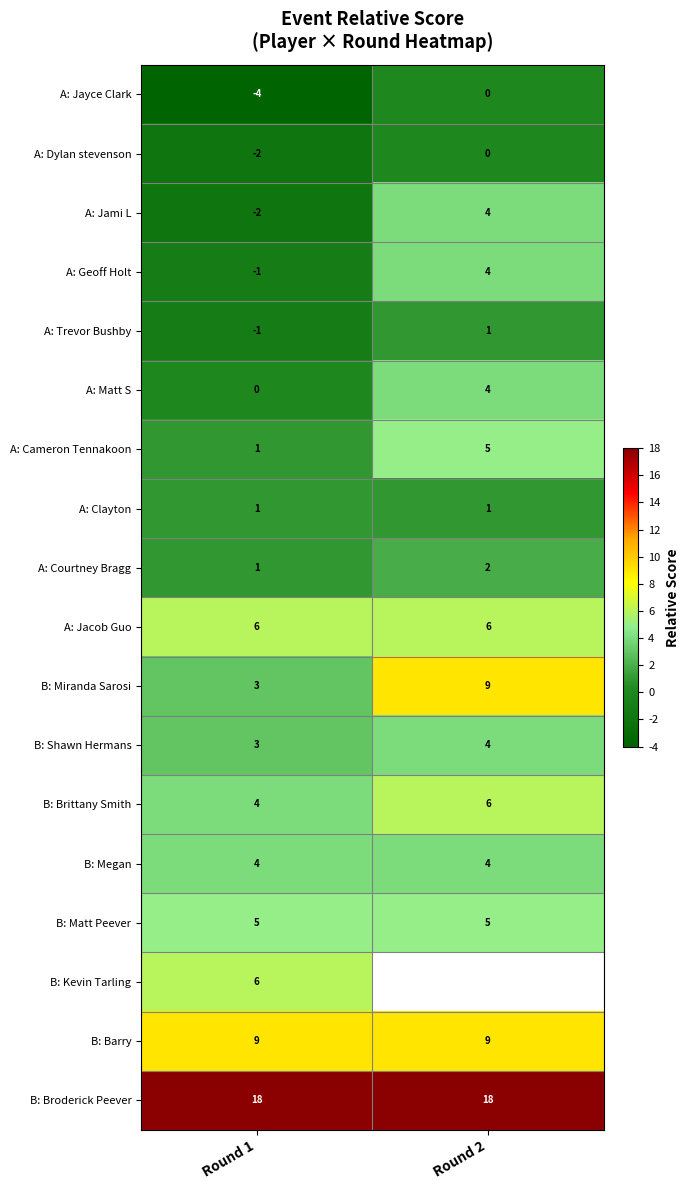

What is the minimum value shown in the chart?

-4.0